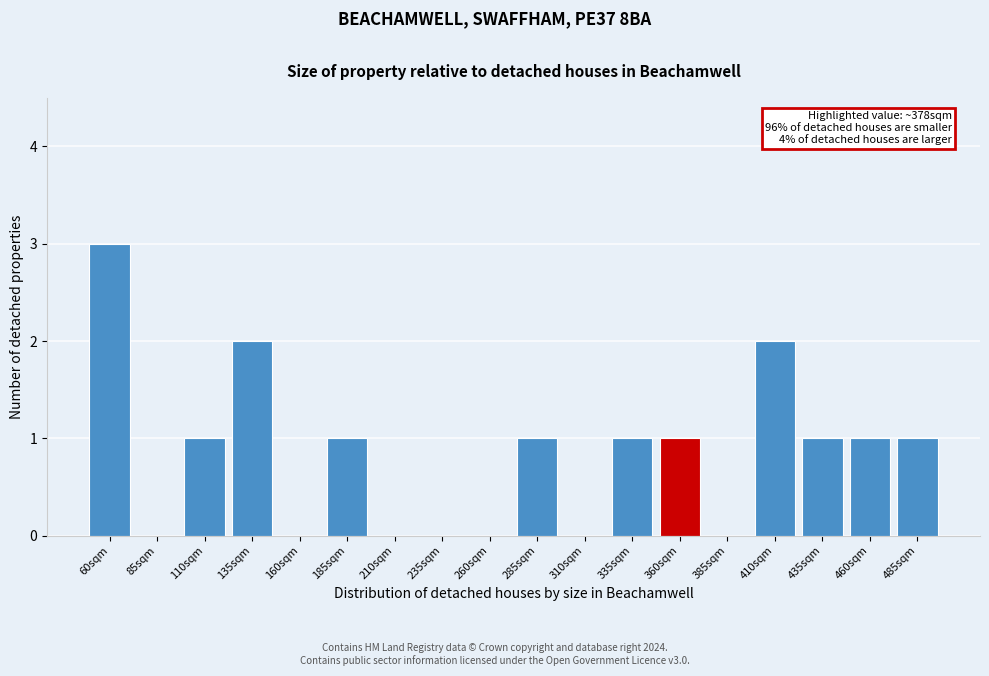

Reading left to right, extract all data points from this chart.

60sqm=3	85sqm=0	110sqm=1	135sqm=2	160sqm=0	185sqm=1	210sqm=0	235sqm=0	260sqm=0	285sqm=1	310sqm=0	335sqm=1	360sqm=1	385sqm=0	410sqm=2	435sqm=1	460sqm=1	485sqm=1